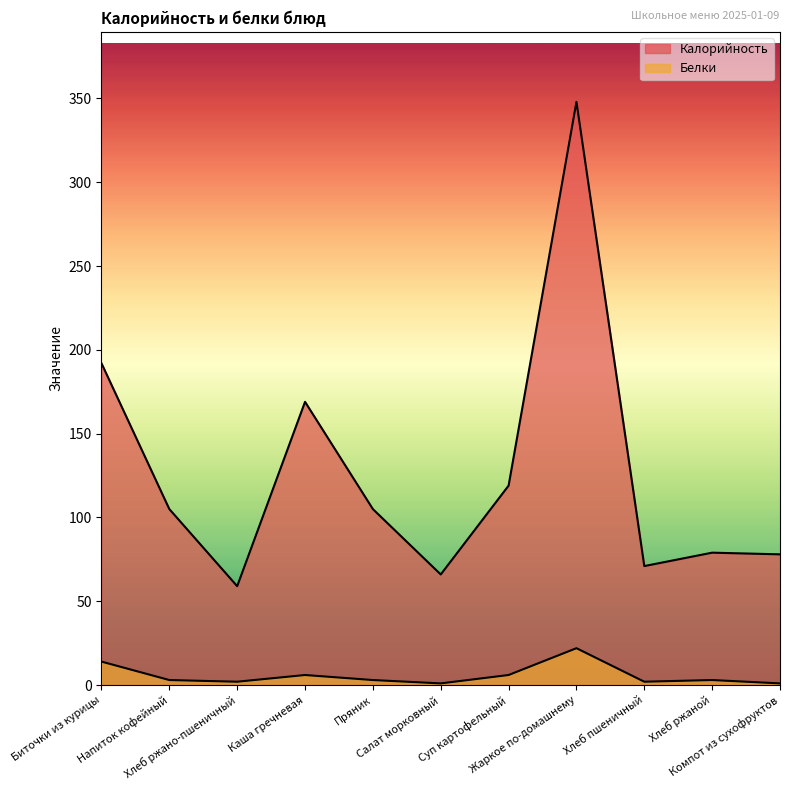

Reading left to right, extract all data points from this chart.

Калорийность: 192	105	59	169	105	66	119	348	71	79	78
Белки: 14	3	2	6	3	1	6	22	2	3	1